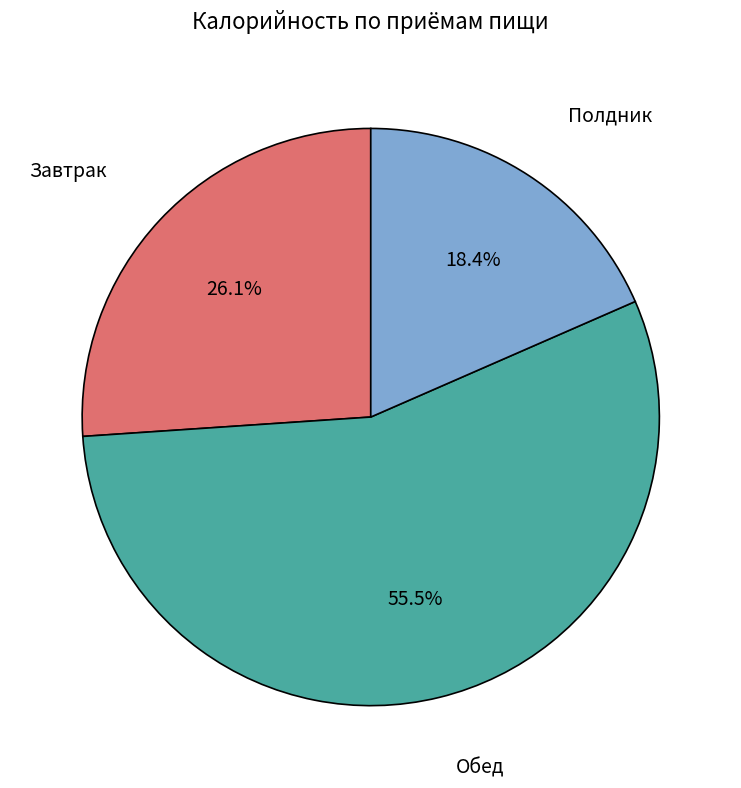

Is there any slice that represents more than half of the pie?

Yes